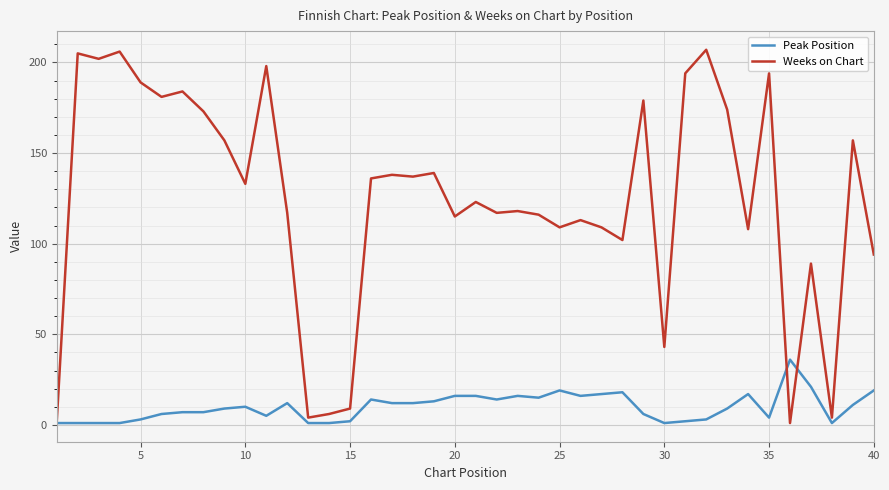

At how many categories does at least one series exceed 16?

35